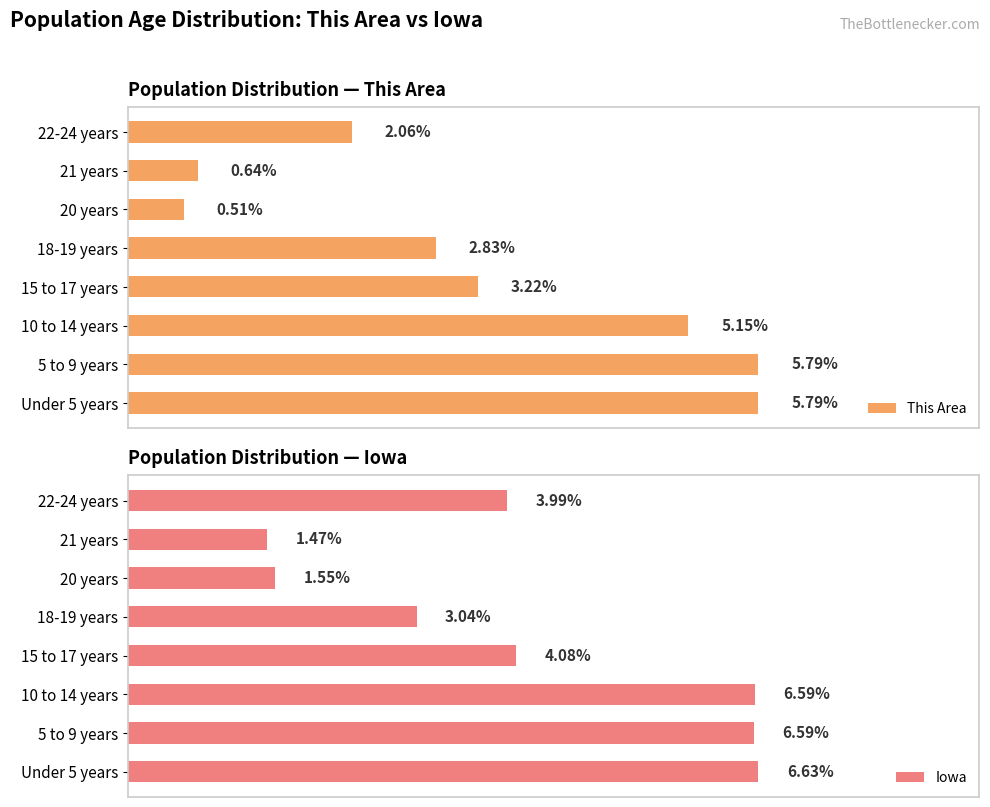

List the labels in order of Iowa value, largest first.

Under 5 years, 10 to 14 years, 5 to 9 years, 15 to 17 years, 22-24 years, 18-19 years, 20 years, 21 years